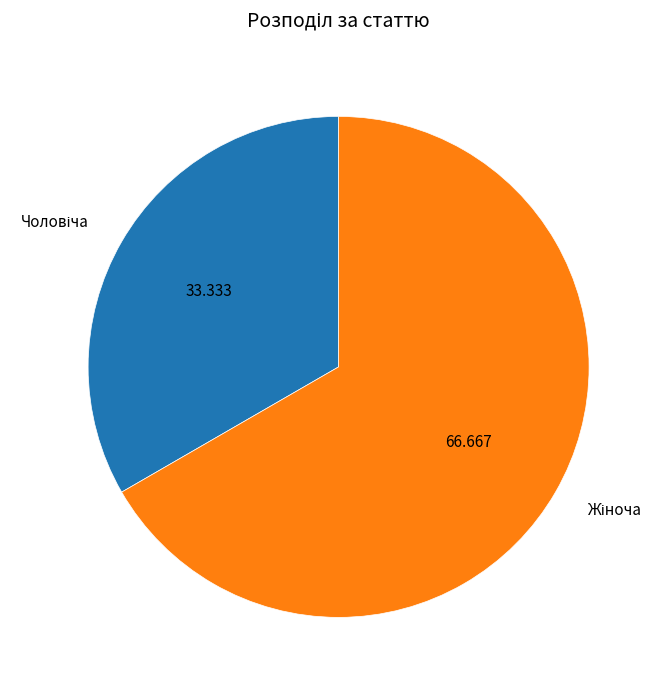

Does any single category account for the majority?

Yes